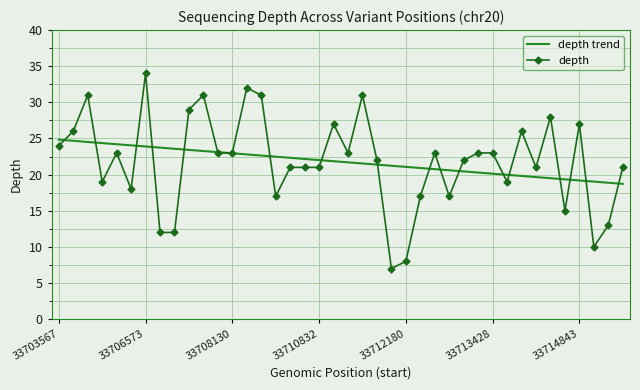

What is the smallest value displayed?

7.0